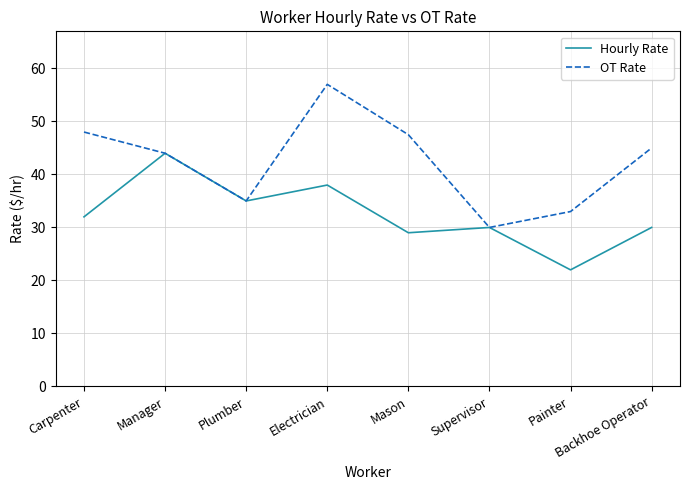

The value of Hourly Rate at Painter is 22.0. True or false?

True